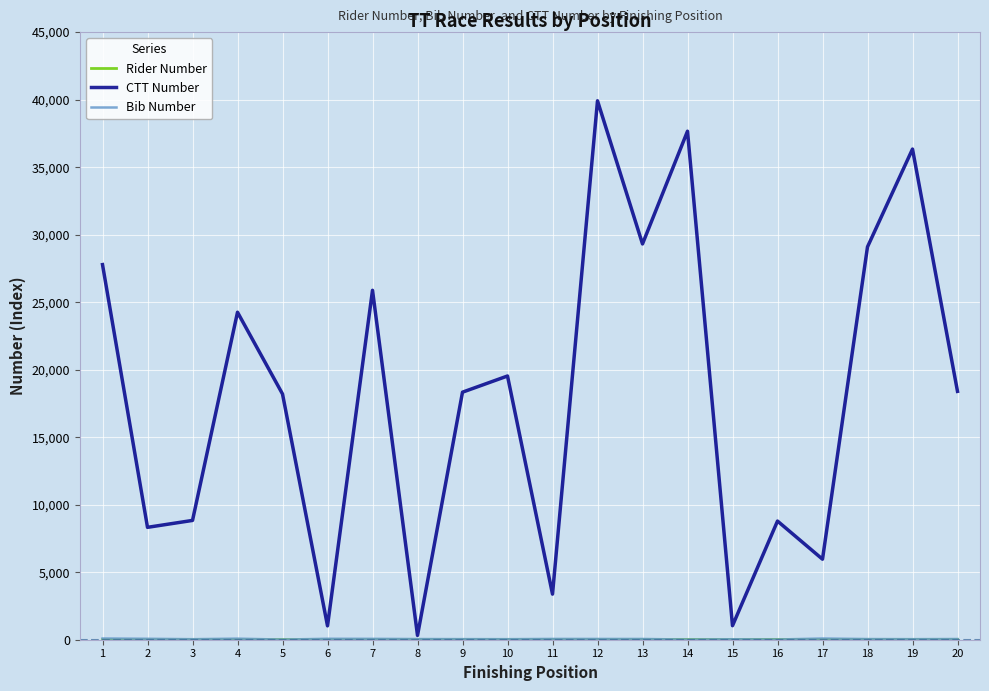

What is the maximum value shown in the chart?

39913